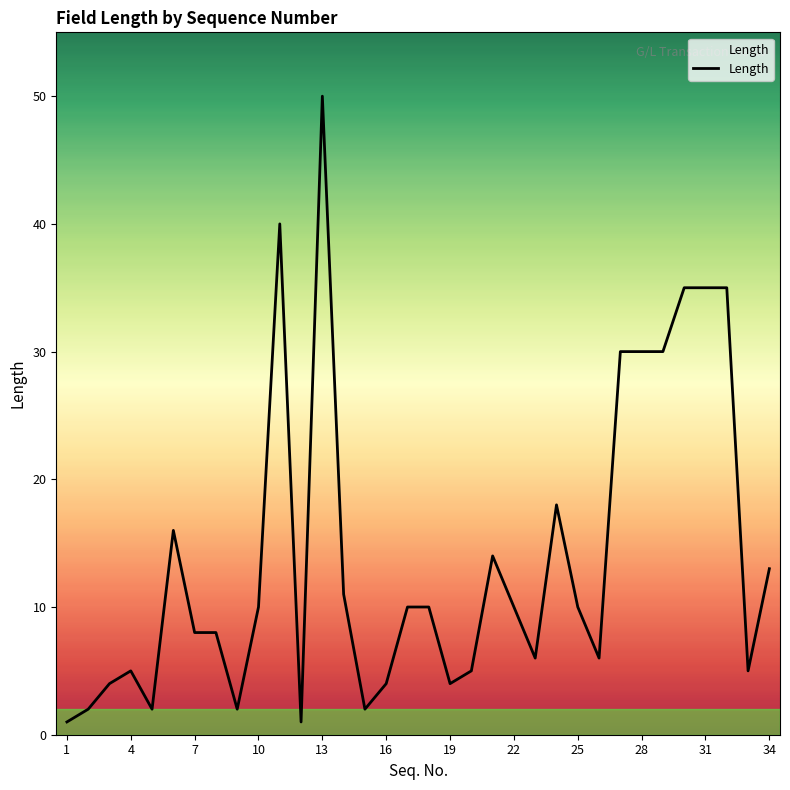

What is the greatest value displayed?

50